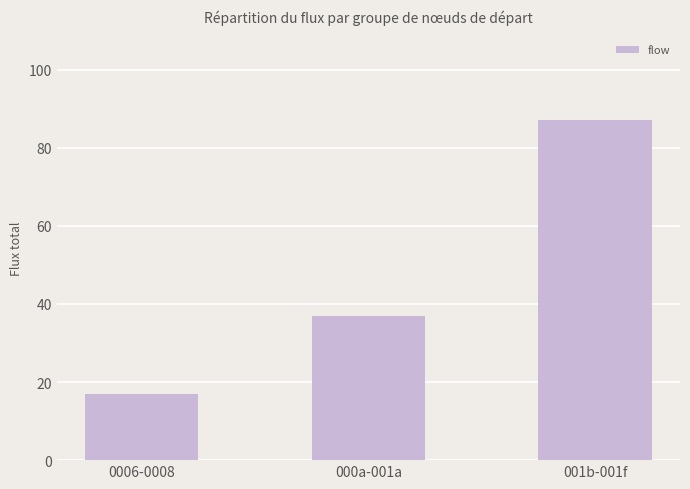

What is the sum of all values?

141